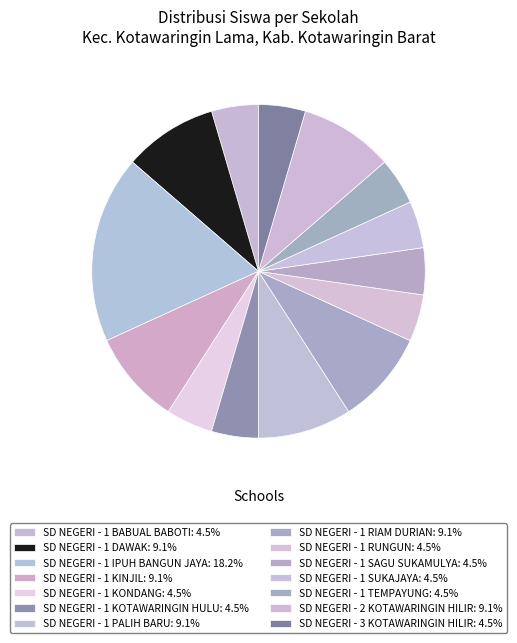

Is the sum of SD NEGERI - 1 TEMPAYUNG and SD NEGERI - 1 KOTAWARINGIN HULU greater than half?

No